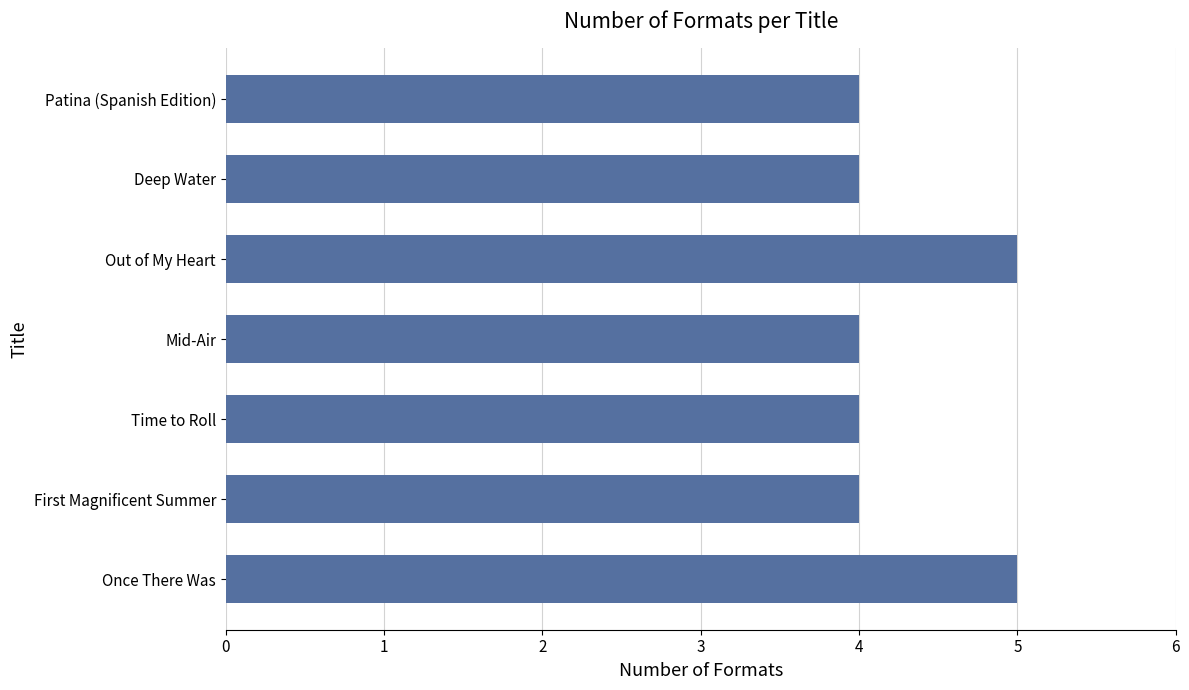

How many categories are shown in the chart?

7